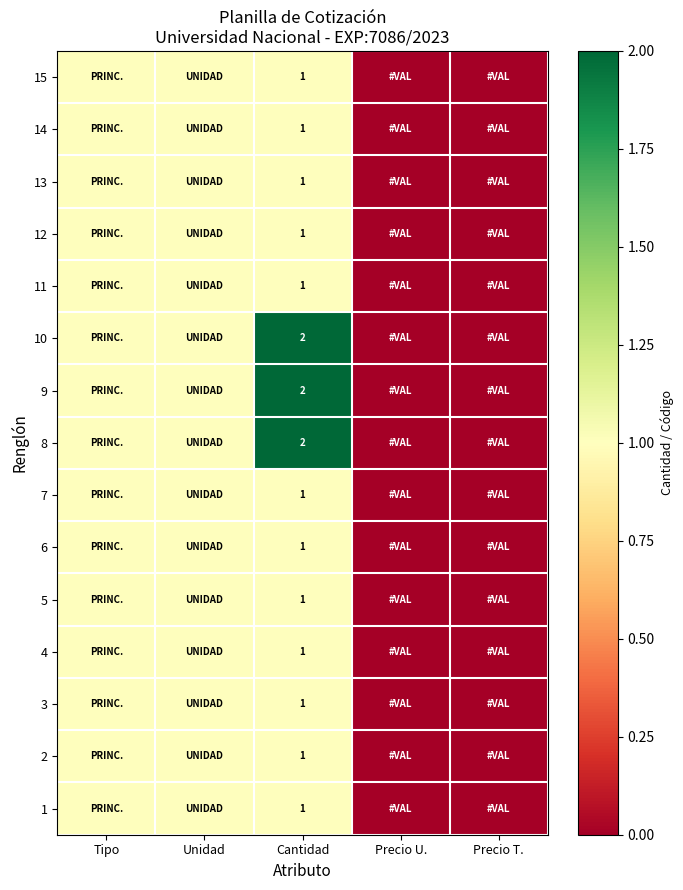

The 12 series shows 2 at Cantidad. True or false?

False